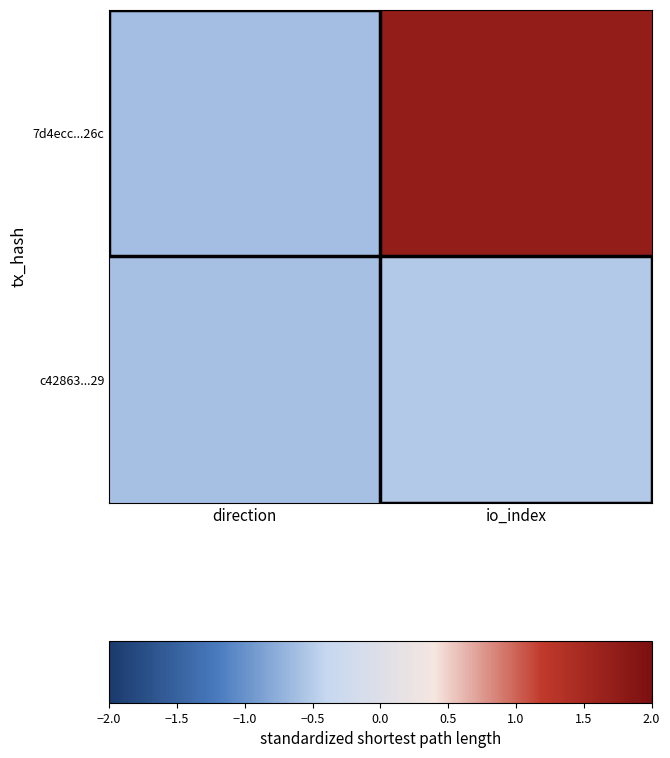

At which category does the chart reach its minimum across all series?

direction